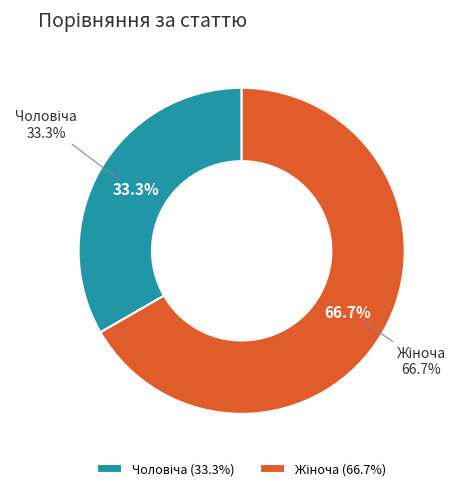

Which slice is the largest?

Жіноча